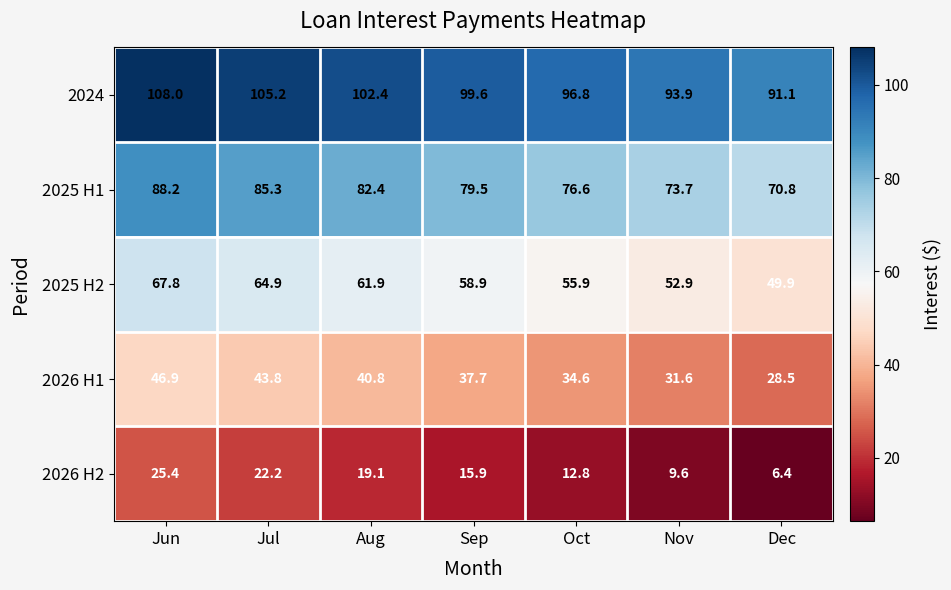

What is the smallest value displayed?

6.4